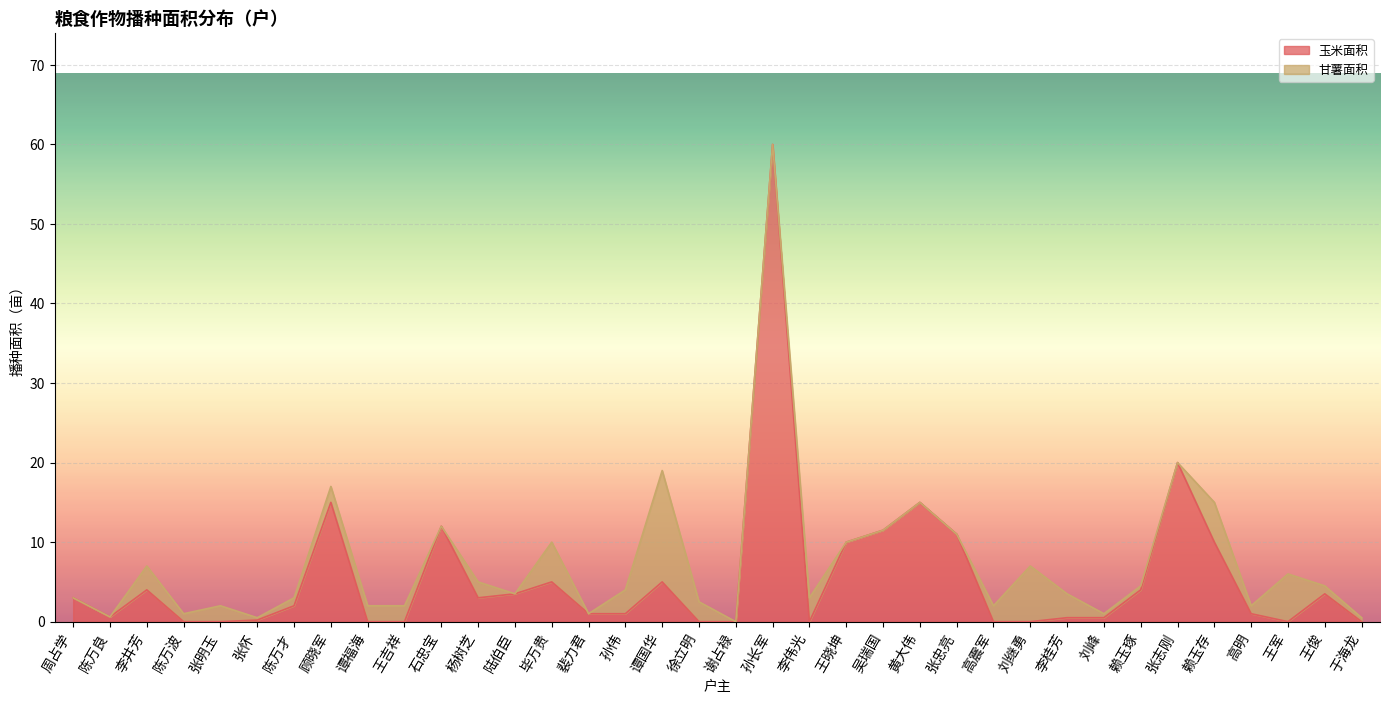

At which category is the sum across all series the highest?

孙长军